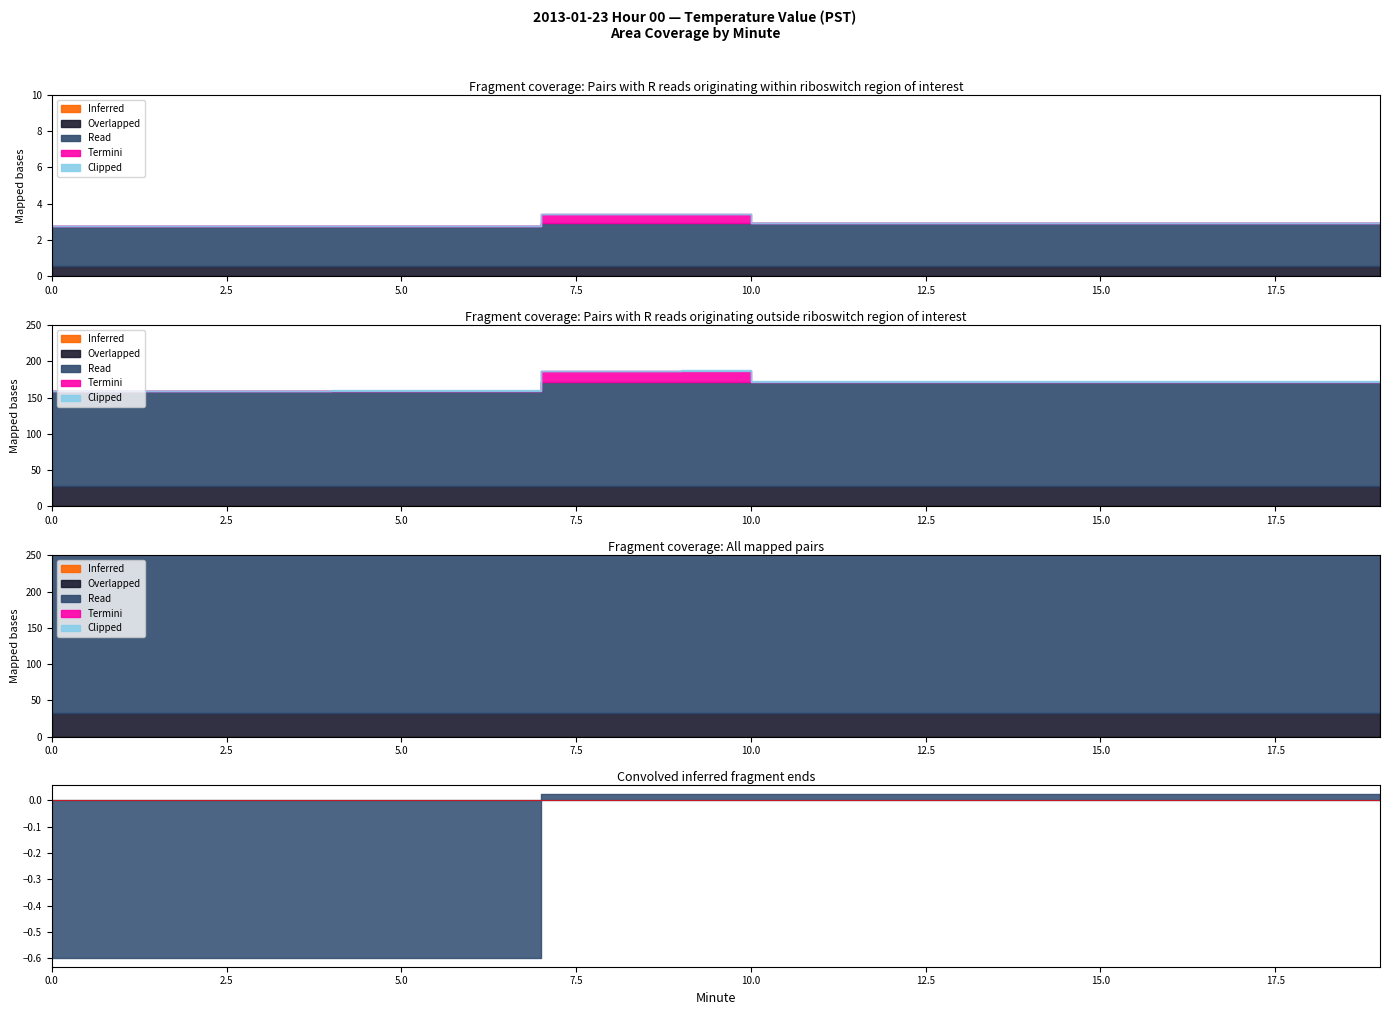

At how many categories does at least one series exceed 0?

20